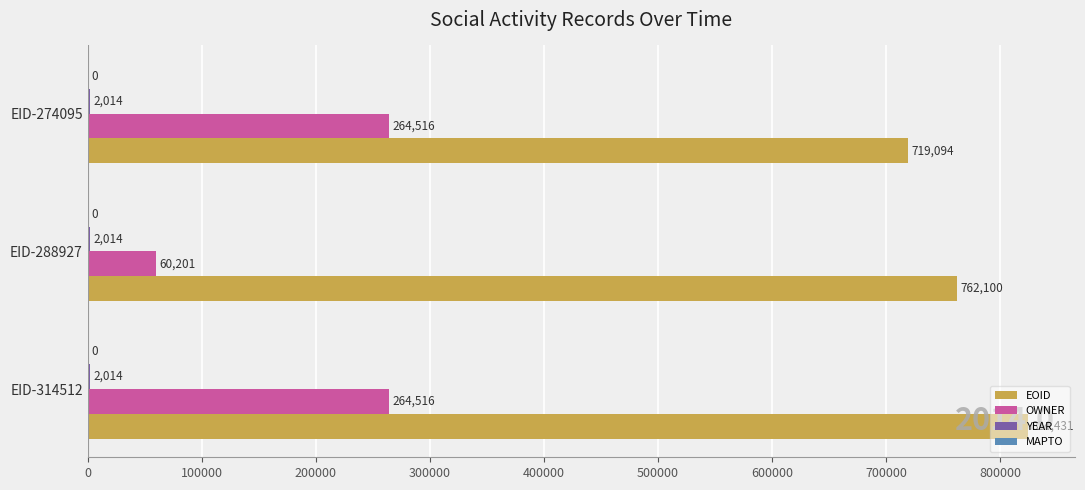

What value does the EOID series have at EID-314512?

824431